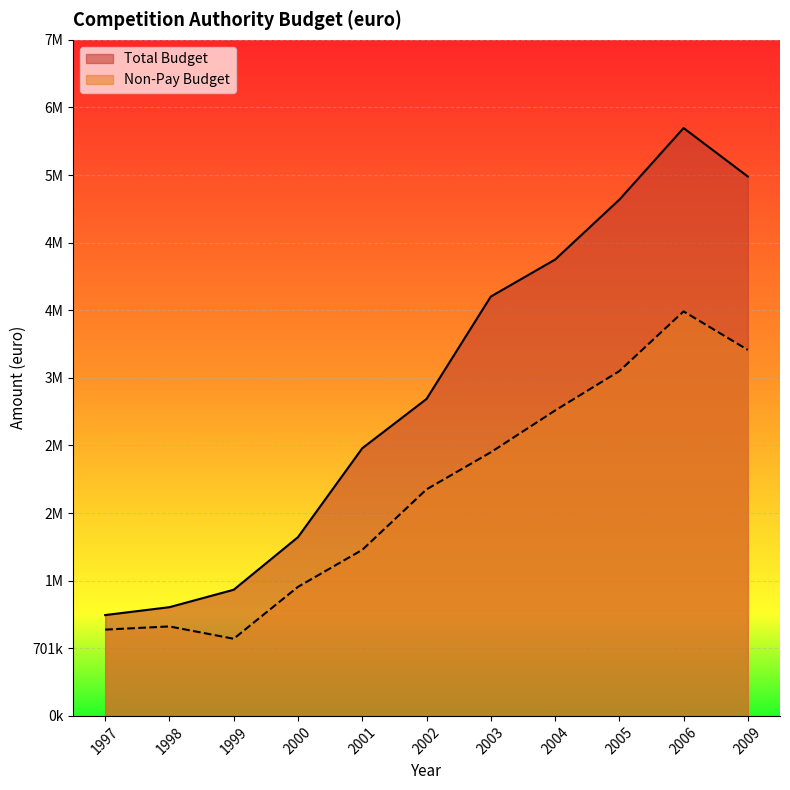

True or false: Total Budget has more than 1 points higher than both neighbors.

False